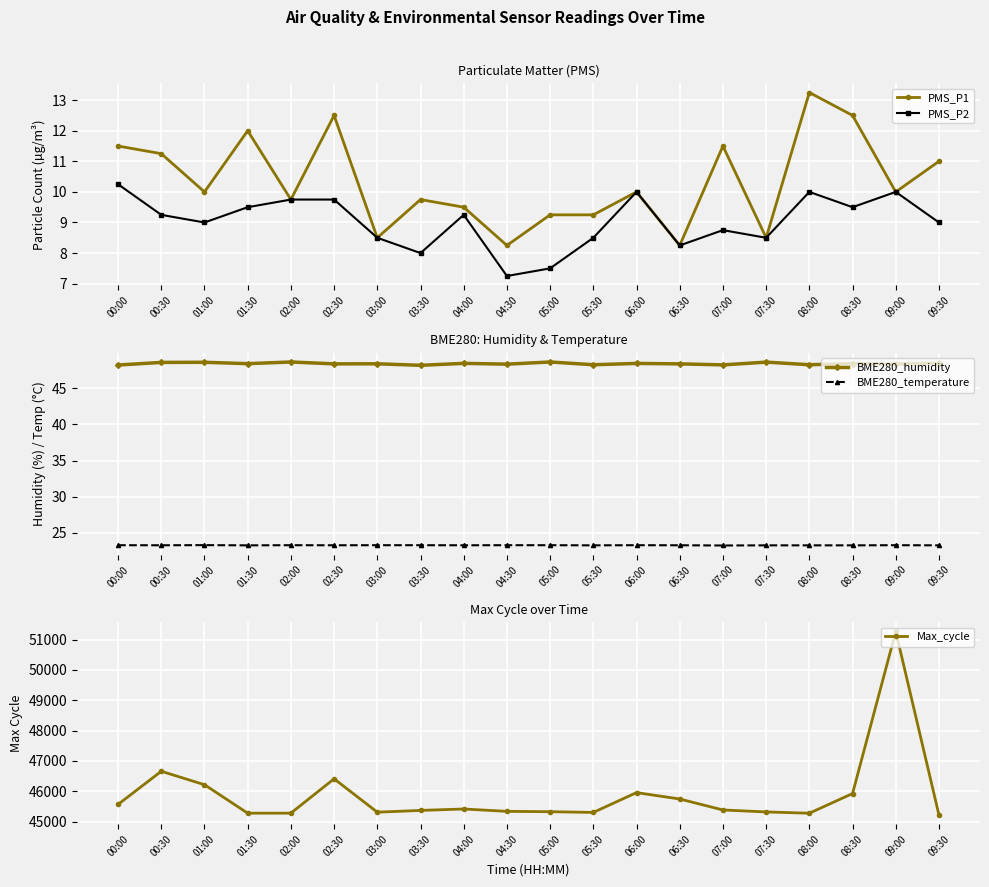

Reading left to right, what are all the values shown in this chart?

PMS_P1: 00:00=11.5	00:30=11.2	01:00=10.0	01:30=12.0	02:00=9.8	02:30=12.5	03:00=8.5	03:30=9.8	04:00=9.5	04:30=8.2	05:00=9.2	05:30=9.2	06:00=10.0	06:30=8.2	07:00=11.5	07:30=8.5	08:00=13.2	08:30=12.5	09:00=10.0	09:30=11.0
PMS_P2: 00:00=10.2	00:30=9.2	01:00=9.0	01:30=9.5	02:00=9.8	02:30=9.8	03:00=8.5	03:30=8.0	04:00=9.2	04:30=7.2	05:00=7.5	05:30=8.5	06:00=10.0	06:30=8.2	07:00=8.8	07:30=8.5	08:00=10.0	08:30=9.5	09:00=10.0	09:30=9.0
BME280_humidity: 00:00=48.2	00:30=48.6	01:00=48.6	01:30=48.4	02:00=48.7	02:30=48.4	03:00=48.4	03:30=48.2	04:00=48.5	04:30=48.4	05:00=48.7	05:30=48.3	06:00=48.5	06:30=48.4	07:00=48.3	07:30=48.6	08:00=48.3	08:30=48.4	09:00=48.4	09:30=48.5
BME280_temperature: 00:00=23.3	00:30=23.3	01:00=23.3	01:30=23.2	02:00=23.3	02:30=23.3	03:00=23.3	03:30=23.3	04:00=23.3	04:30=23.3	05:00=23.3	05:30=23.2	06:00=23.3	06:30=23.3	07:00=23.2	07:30=23.2	08:00=23.2	08:30=23.2	09:00=23.3	09:30=23.2
Max_cycle: 00:00=45567.0	00:30=46659.0	01:00=46216.0	01:30=45278.0	02:00=45279.0	02:30=46411.0	03:00=45311.0	03:30=45369.0	04:00=45416.0	04:30=45338.0	05:00=45327.0	05:30=45303.0	06:00=45956.0	06:30=45745.0	07:00=45384.0	07:30=45319.0	08:00=45277.0	08:30=45925.0	09:00=51265.0	09:30=45219.0